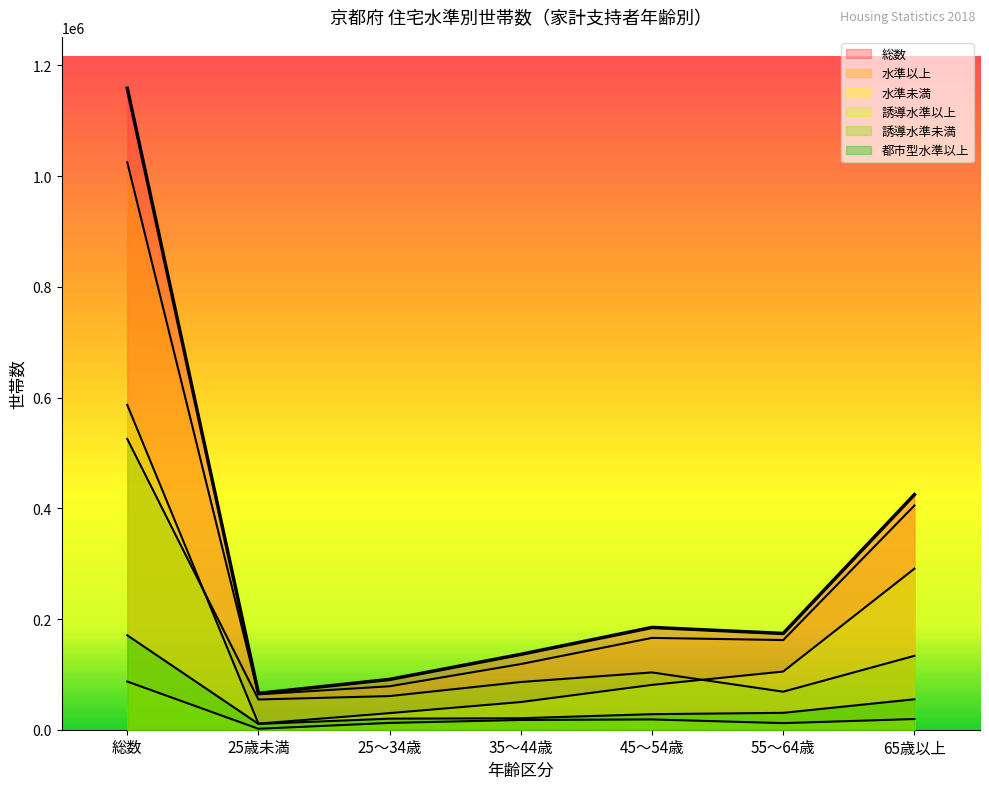

Is the value of 水準以上 at 55～64歳 greater than the value of 水準未満 at 25歳未満?

Yes